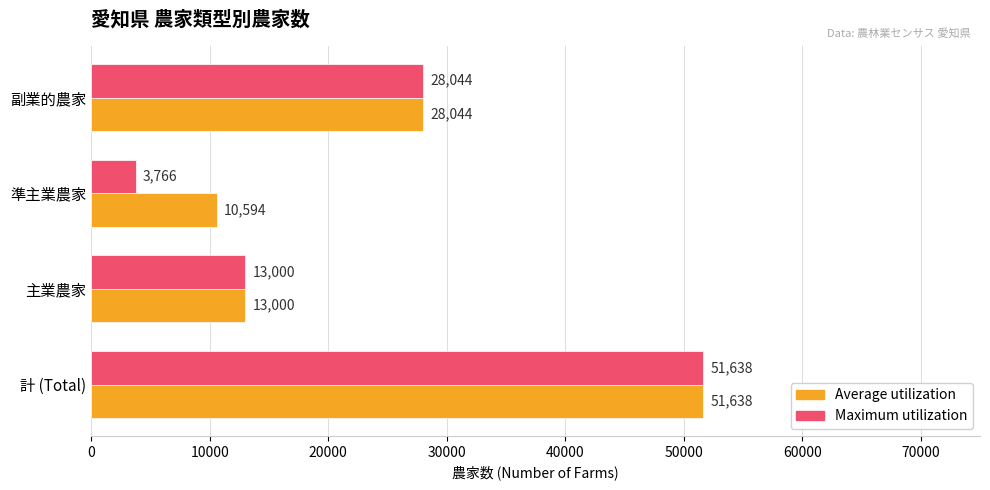

What is the total value across all series at 準主業農家?

14360